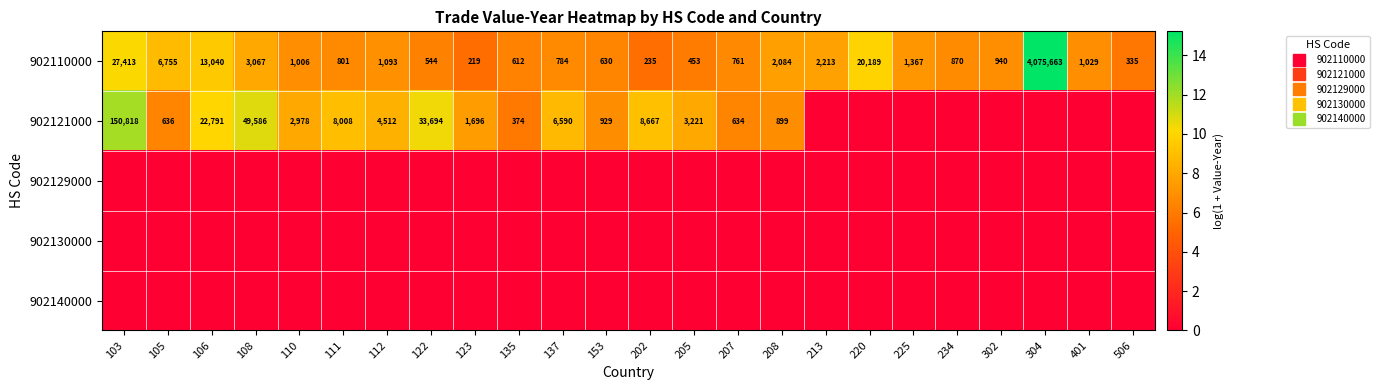

List the labels in order of 902129000 value, smallest first.

103, 105, 106, 108, 110, 111, 112, 122, 123, 135, 137, 153, 202, 205, 207, 208, 213, 220, 225, 234, 302, 304, 401, 506